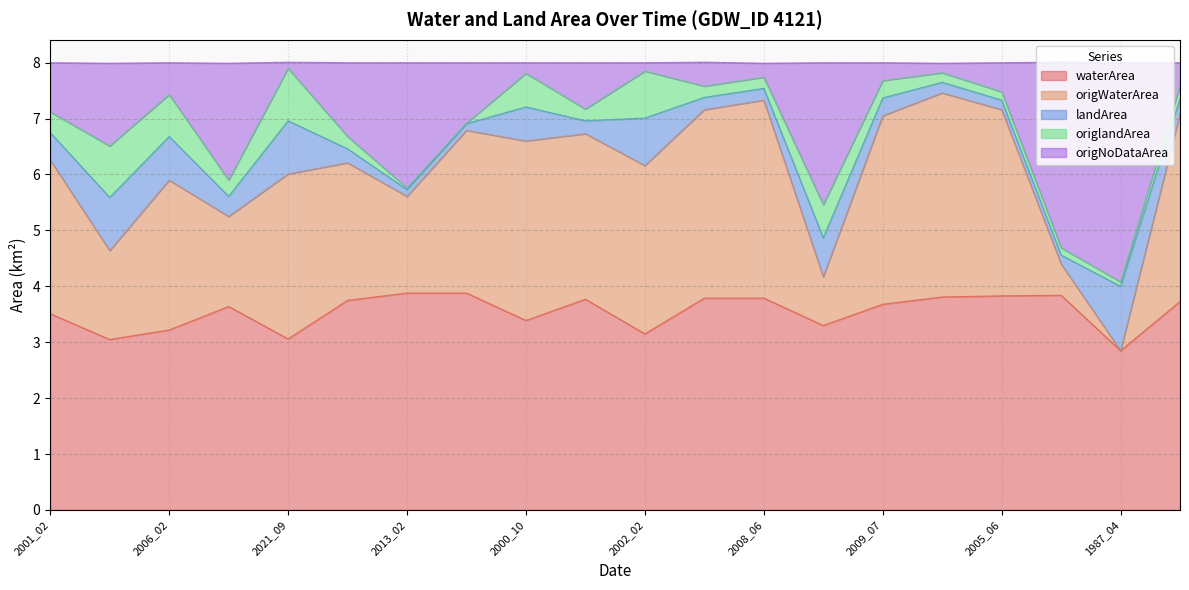

What is the total value across all series at 2008_06?

8.0